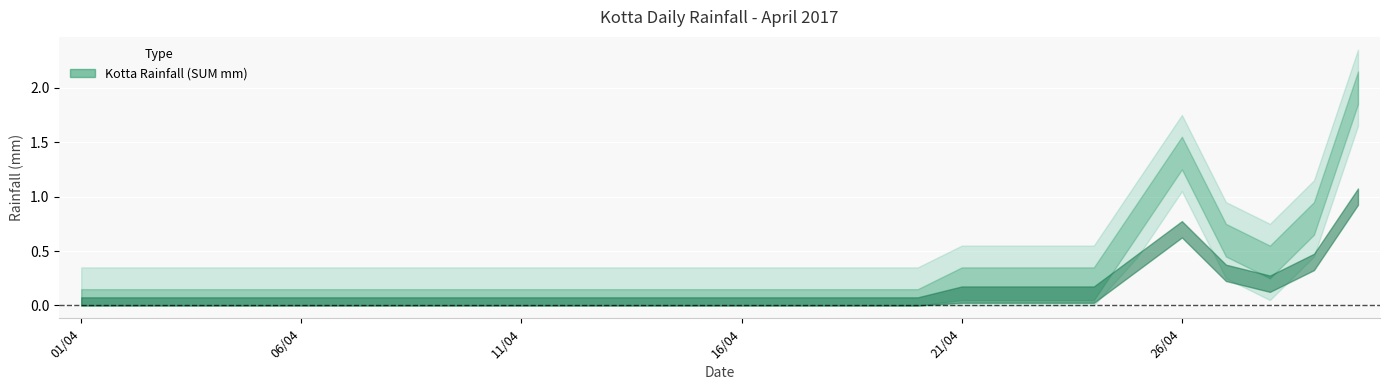

How many interior local valleys (lower than both neighbors) does the data have?

1